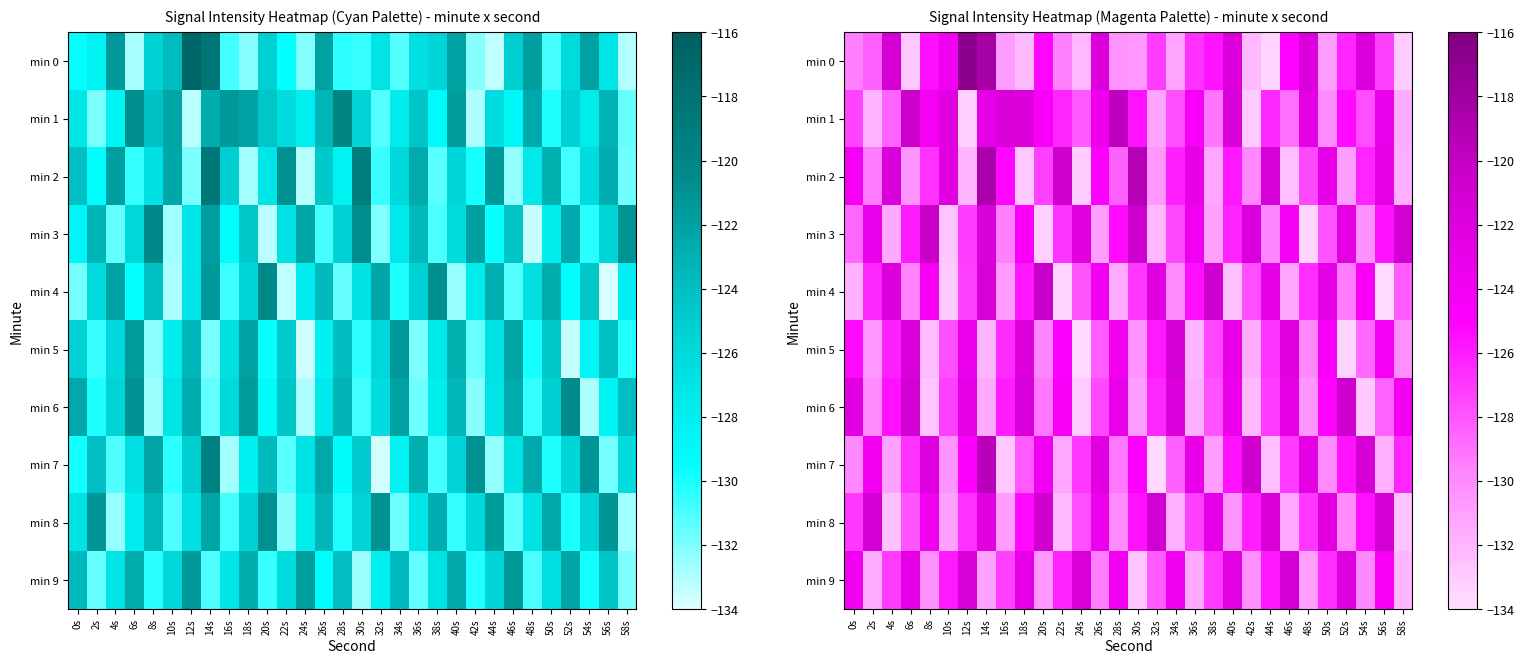

At how many categories does at least one series exceed -133?

30